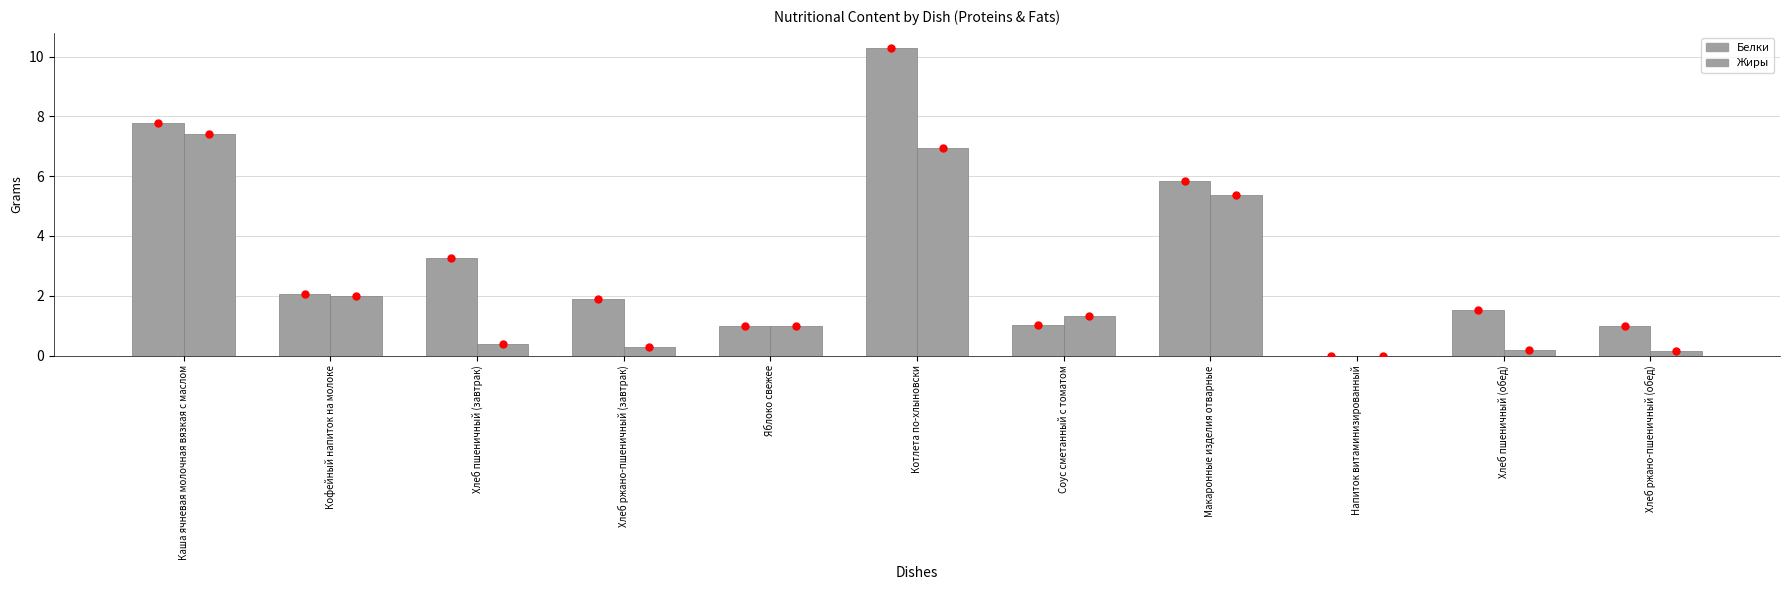

Is it true that Белки equals 10.3 at Котлета по-хлыновски?

True